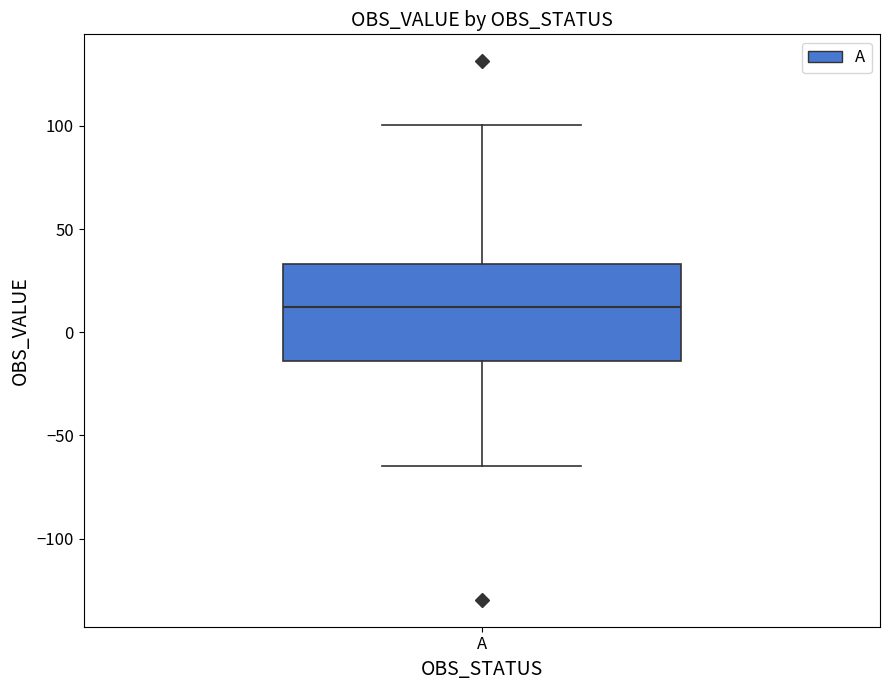

Transcribe this box plot: give where the median line is, the range the box spans, and where the two whiskers end, as read against the y-axis. The values are not printed on the chart, so give them approximately, as read against the axis.

median 10, box -15 to 35, whiskers -65 to 100